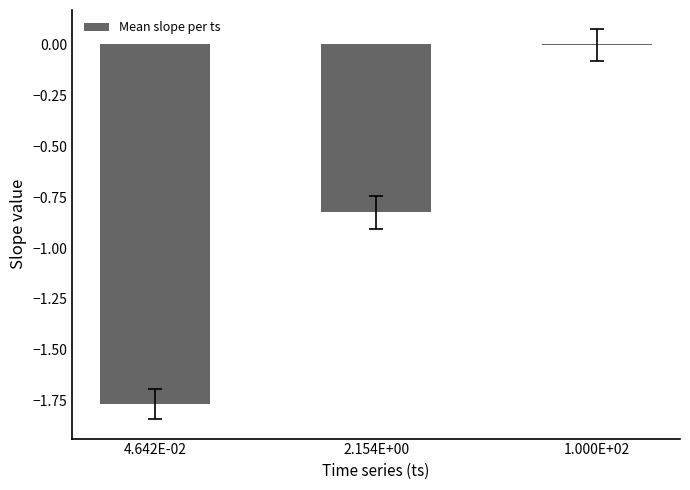

True or false: the data shows -0.0 at 1.000E+02.

True